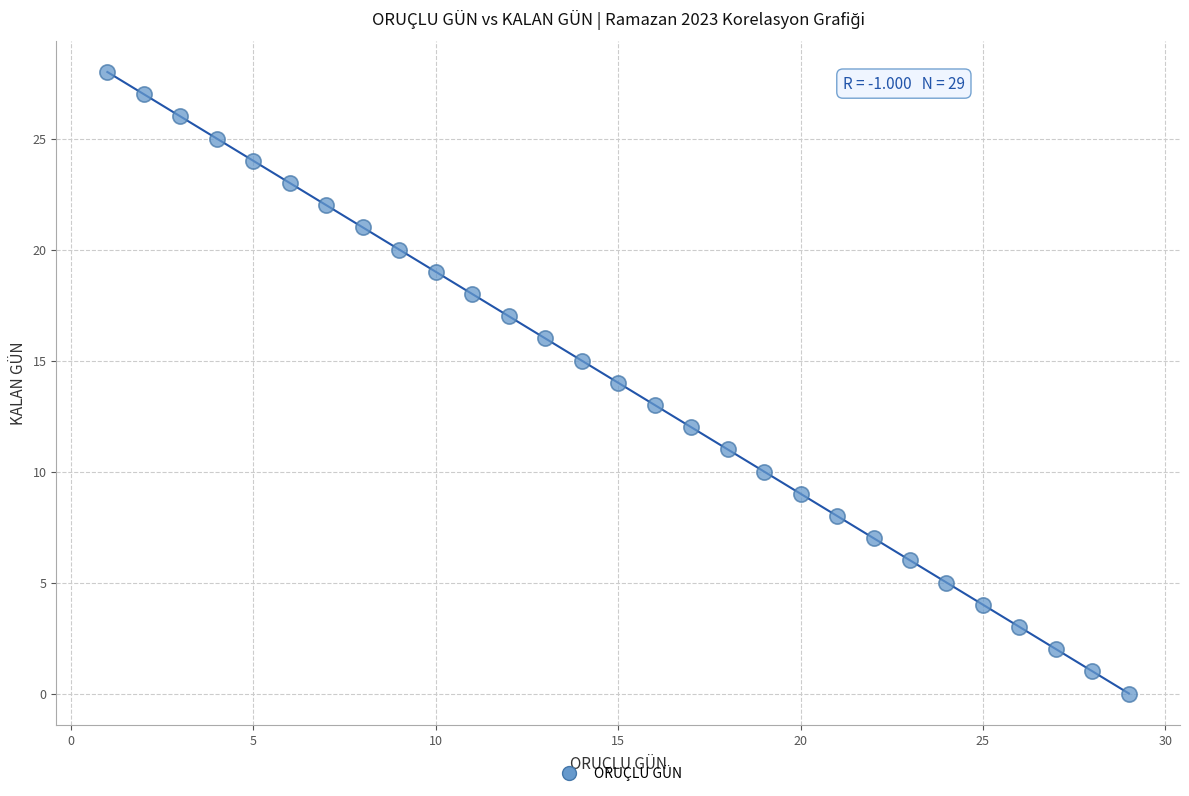

What is the range of X values (max minus min)?

28